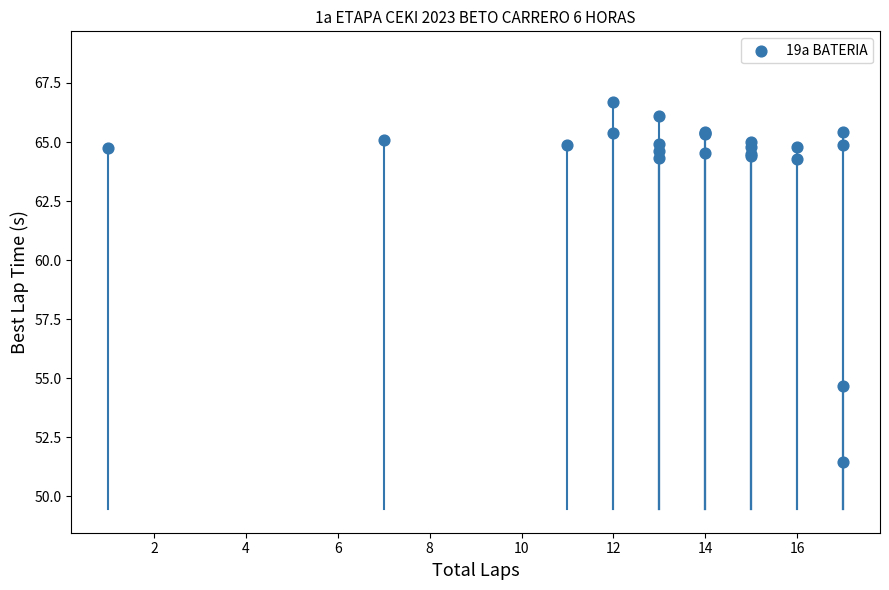

What Y value in the scatter plot is closest to 59?

54.7